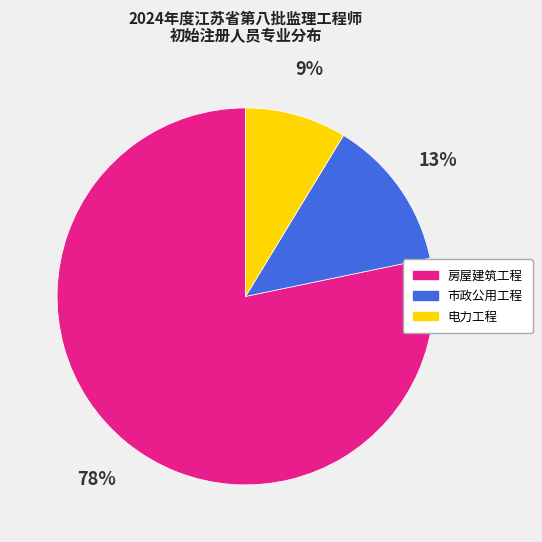

Is it true that 电力工程 is 1% of the pie?

False